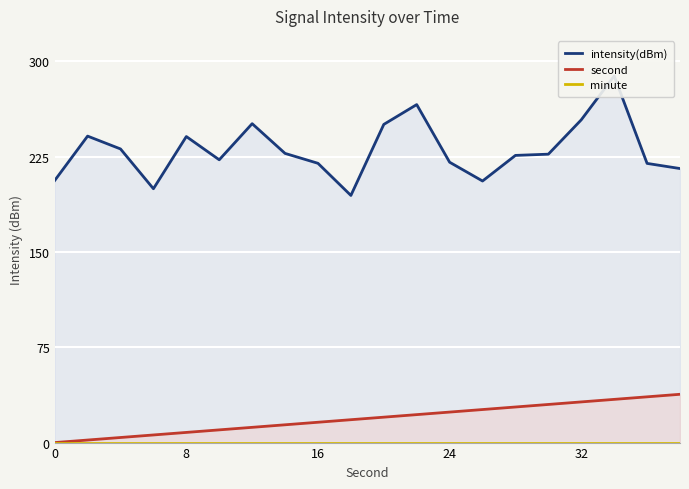

True or false: minute has more than 1 points higher than both neighbors.

False